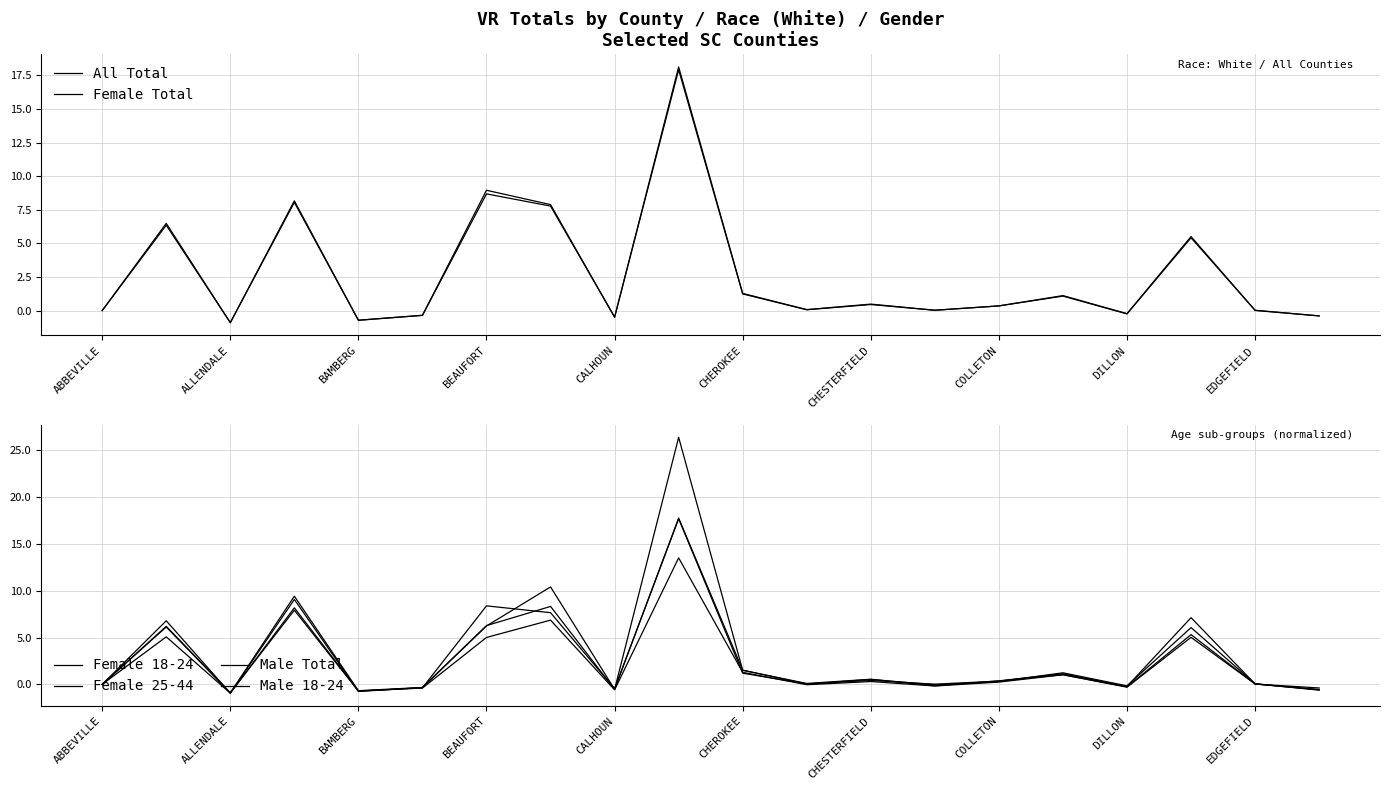

In Female 18-24, how many points are lower than both neighbors (excluding endpoints)?

6